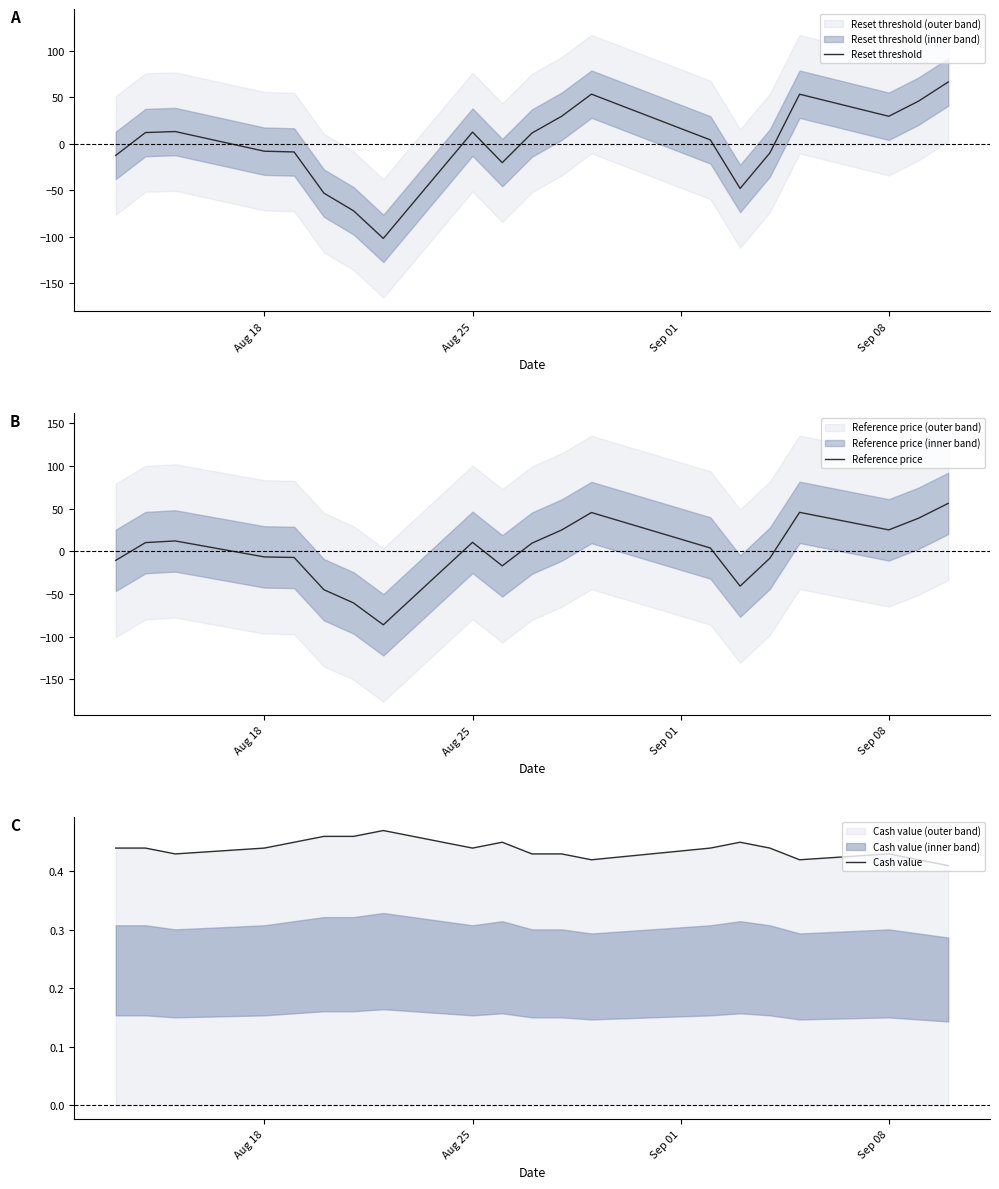

What is the maximum value for Reference price?

56.2